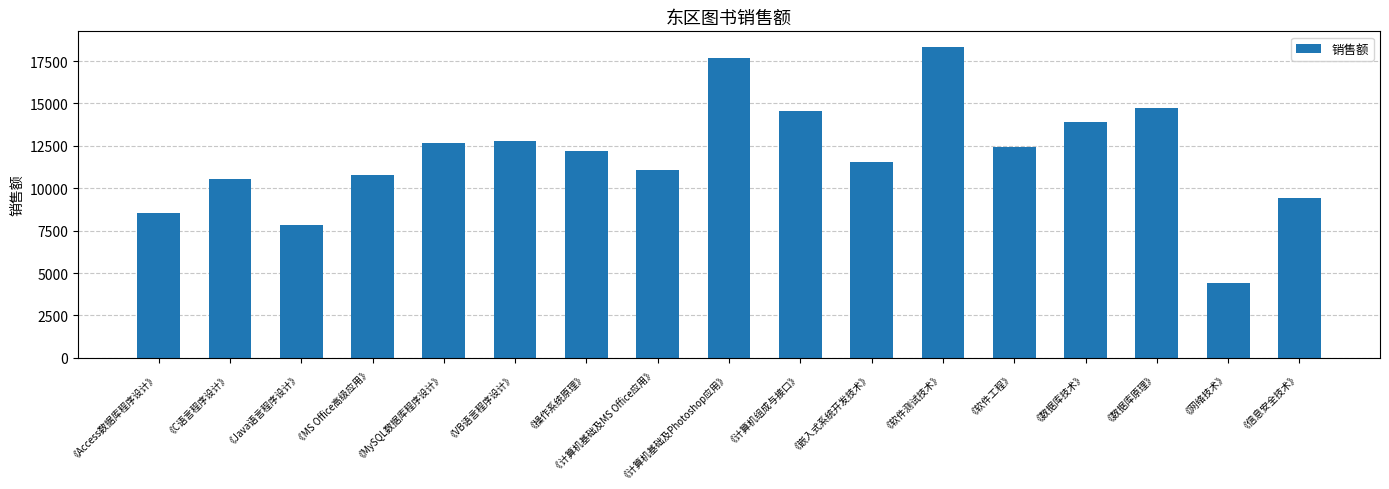

What is the difference between the values at 《MS Office高级应用》 and 《计算机组成与接口》?

3796.9